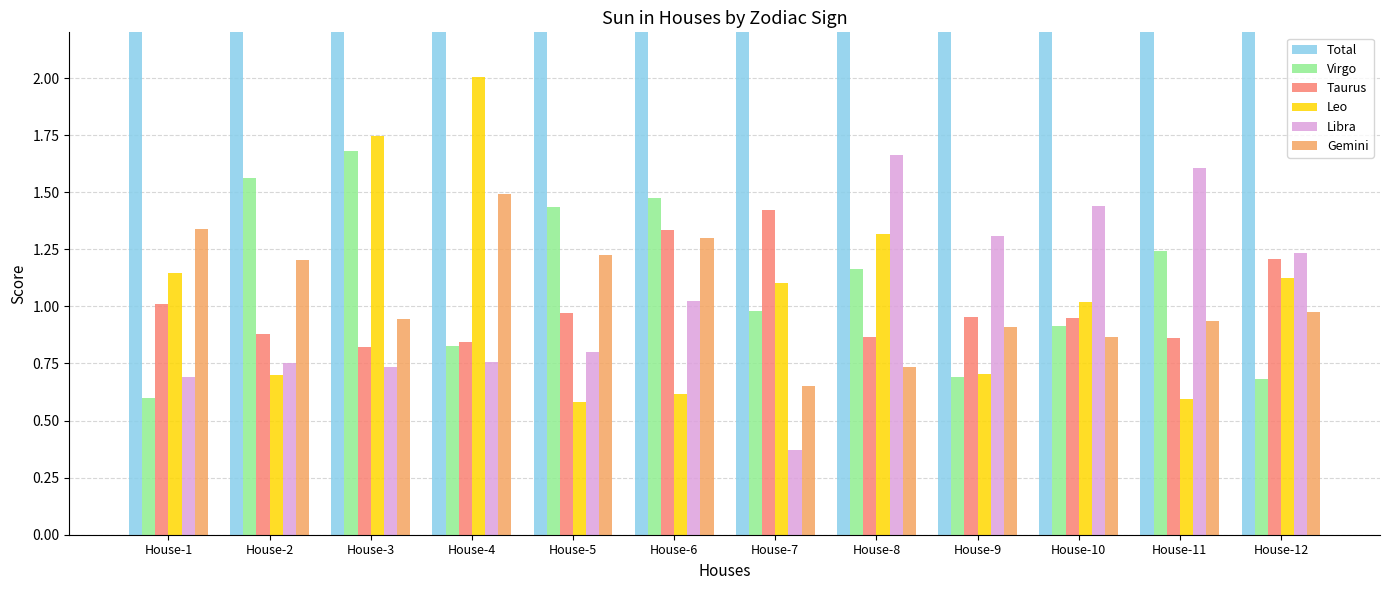

What is the difference between the Libra values at House-7 and House-2?

0.4